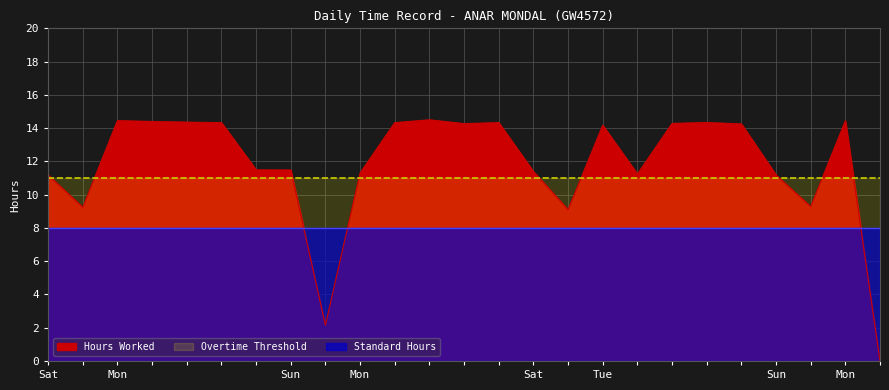

The Hours Worked series shows 11.4 at 13-Sat. True or false?

True